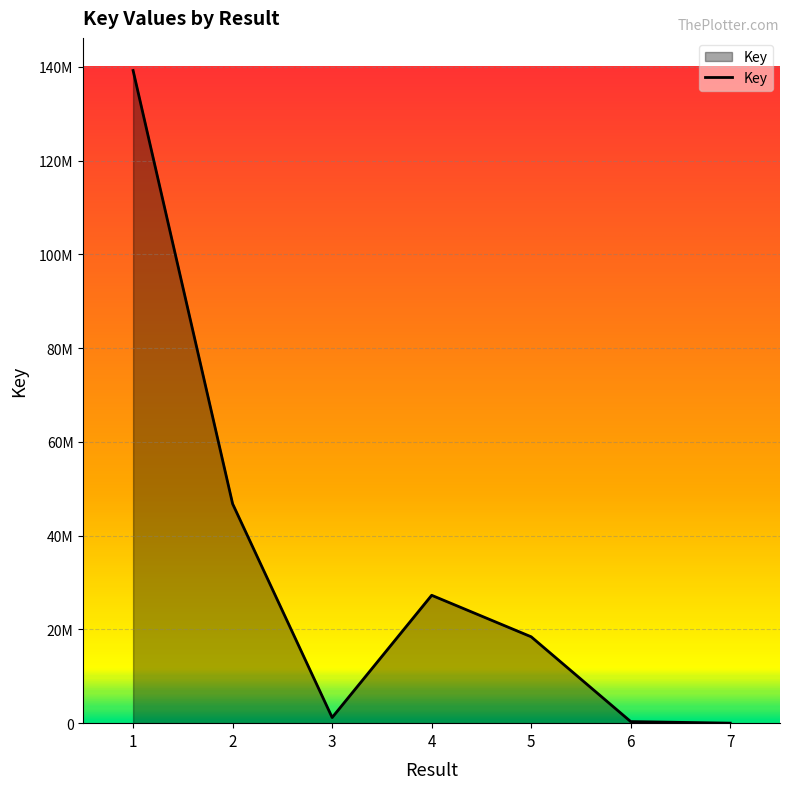

Does the chart display data point markers on the line(s)?

No